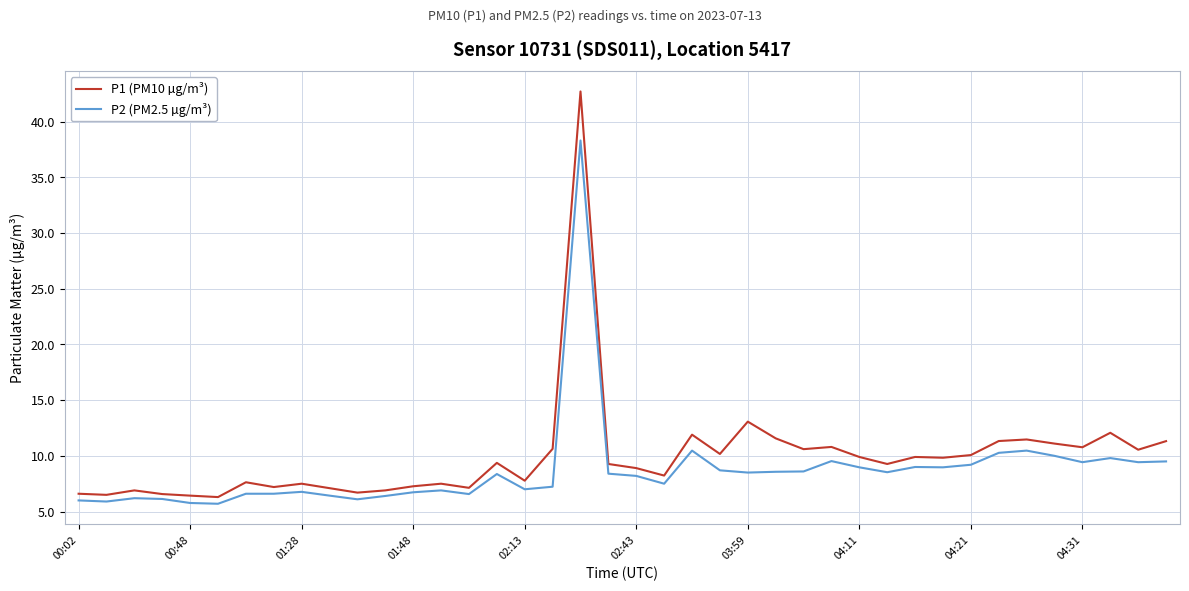

True or false: P2 (PM2.5 µg/m³) and P1 (PM10 µg/m³) cross at least once.

False